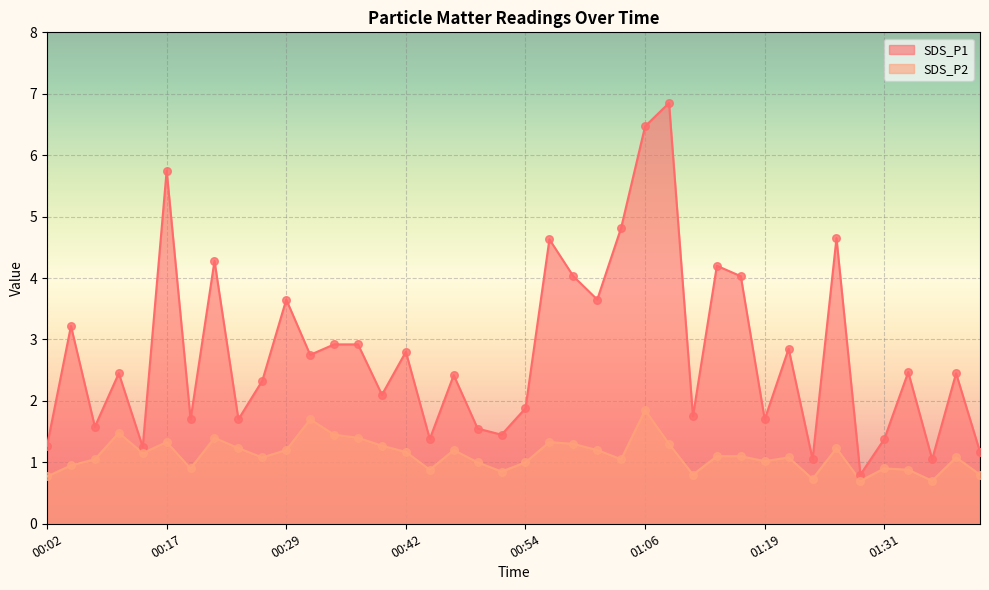

Is the value of SDS_P2 at 00:29 greater than the value of SDS_P1 at 00:46?

No